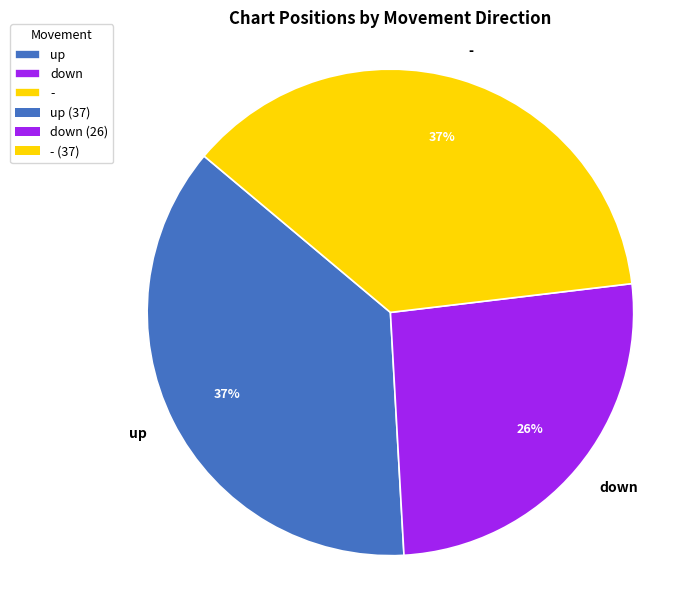

Do down and up together represent more than half of the pie?

Yes